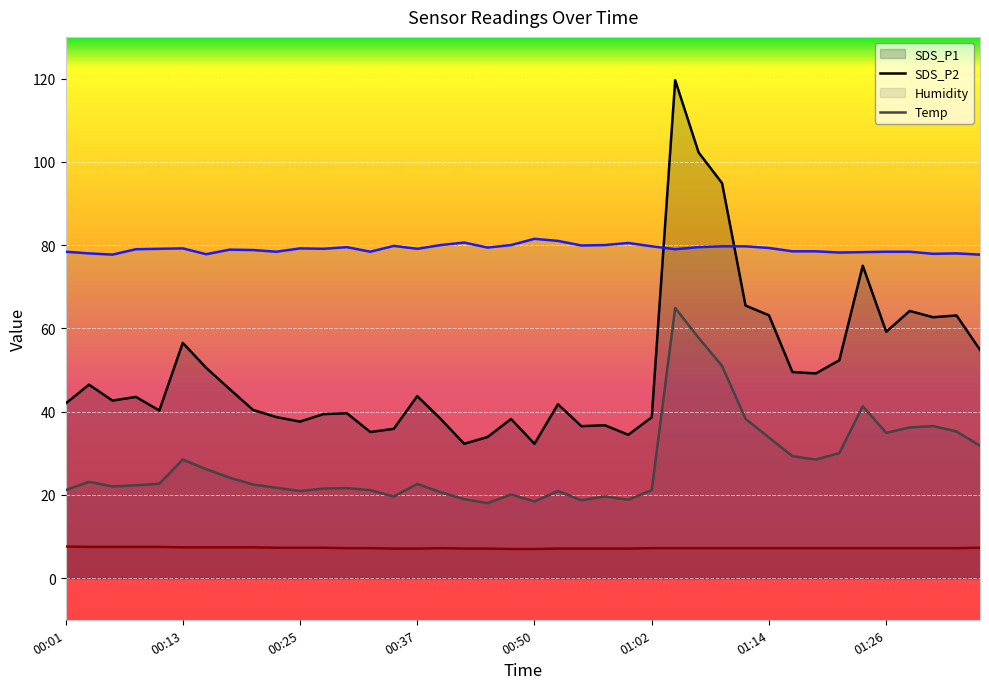

True or false: SDS_P2 and SDS_P1 intersect in this chart.

False